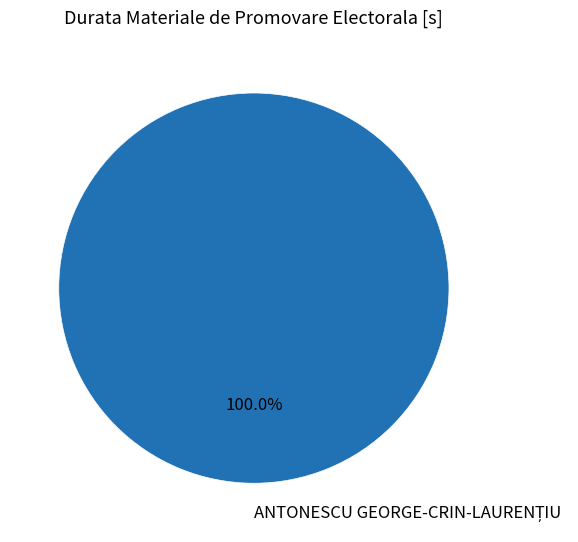

Is there a majority slice in this chart?

Yes